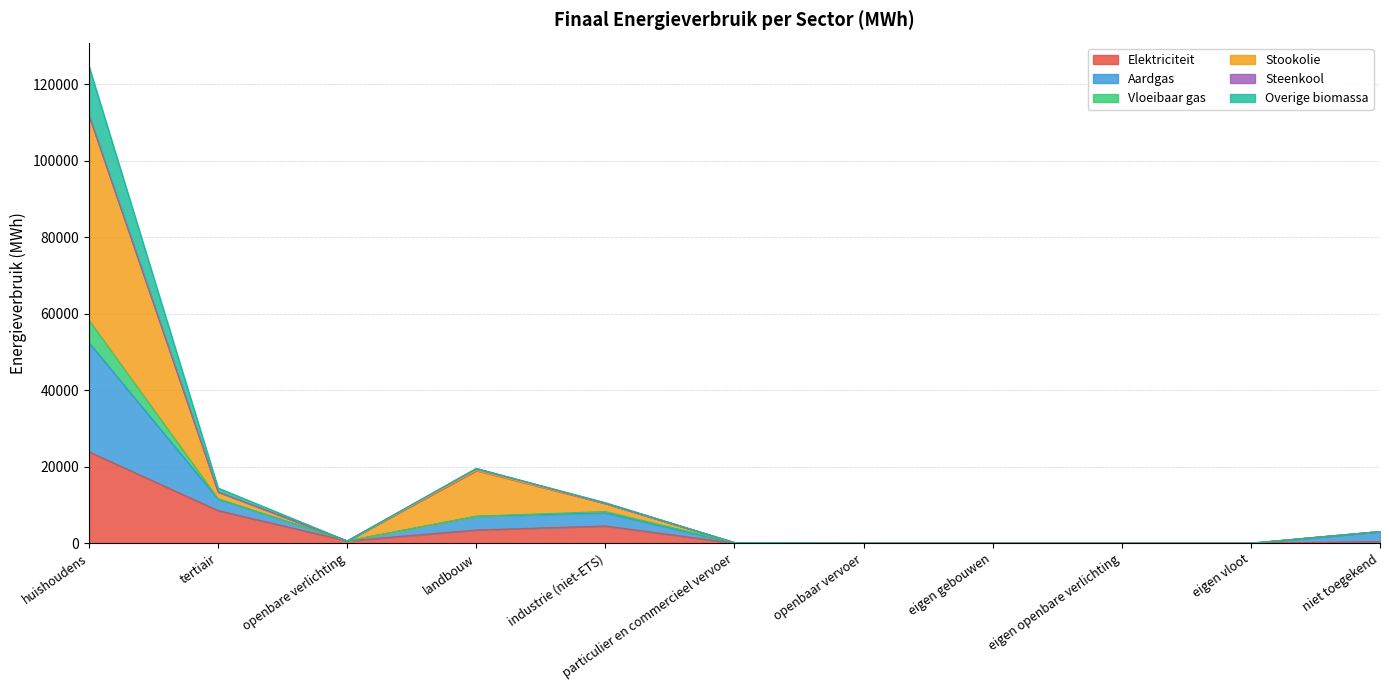

At which category is the sum across all series the highest?

huishoudens